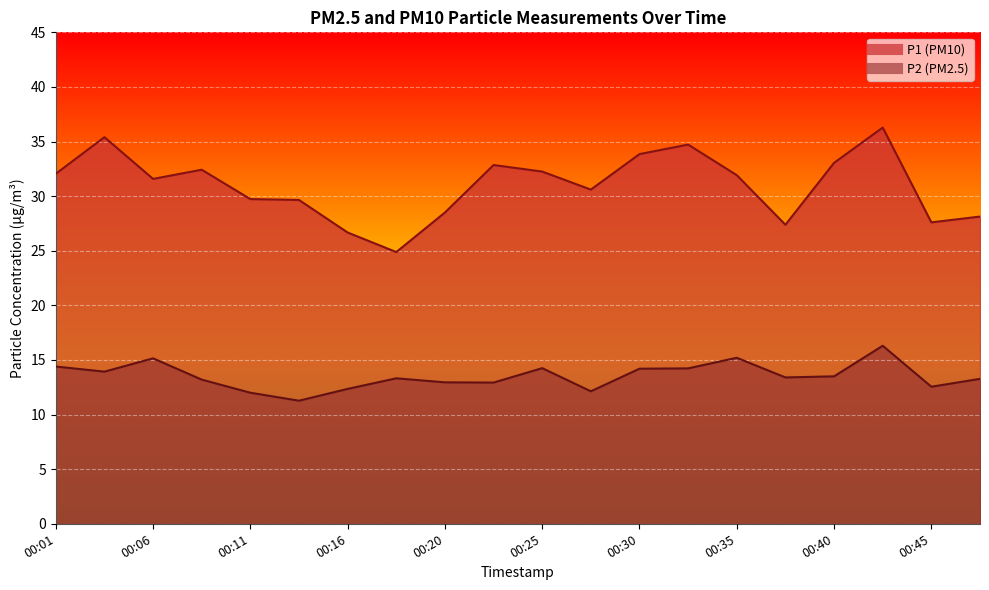

True or false: P1 and P2 cross at least once.

False